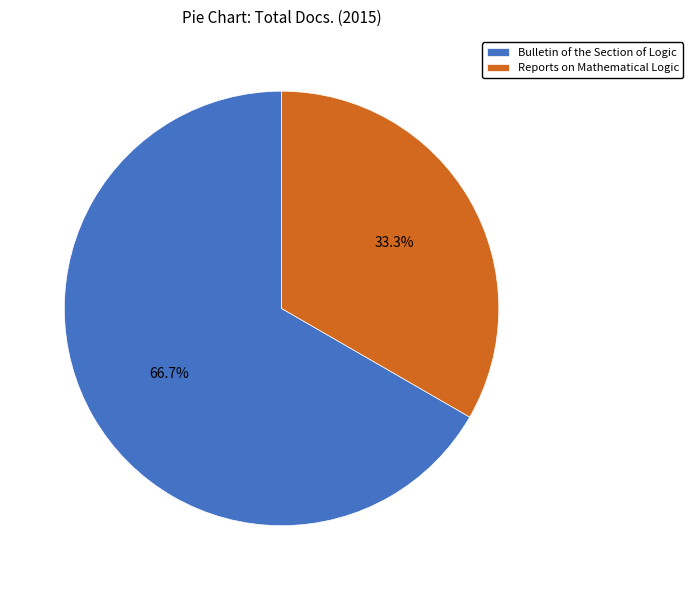

True or false: Bulletin of the Section of Logic accounts for 53% of the total.

False